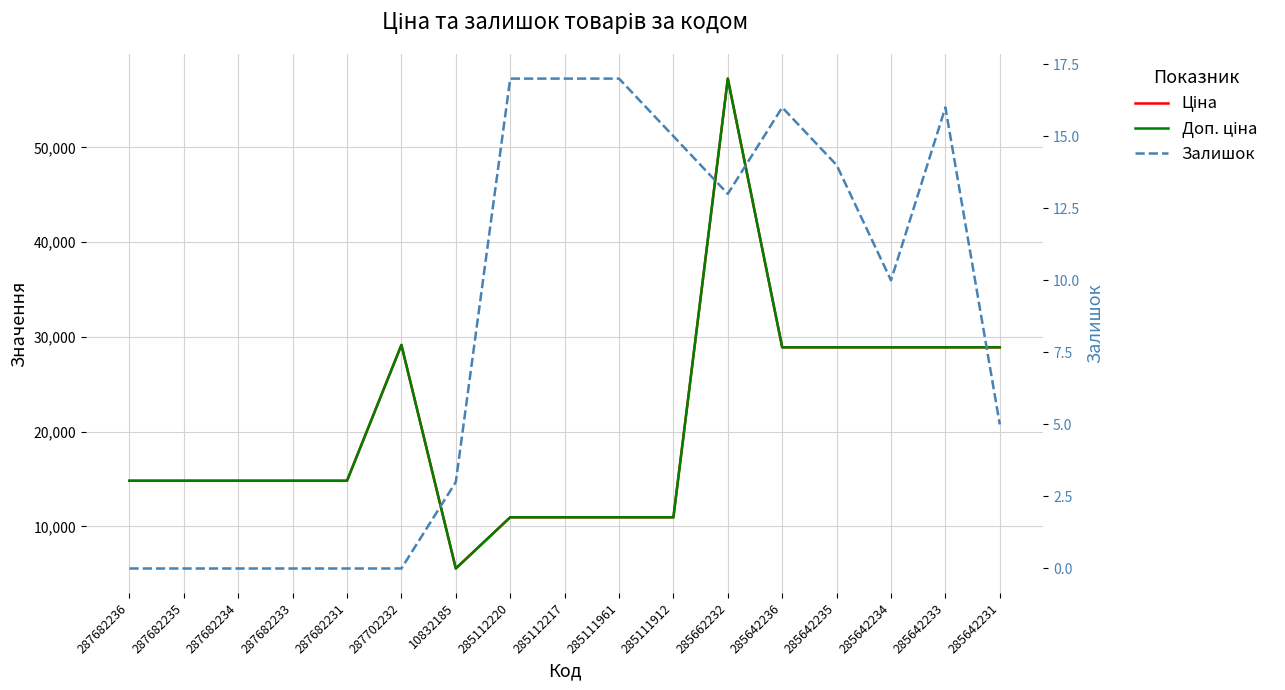

Which category has the lowest value in the Ціна series?

10832185